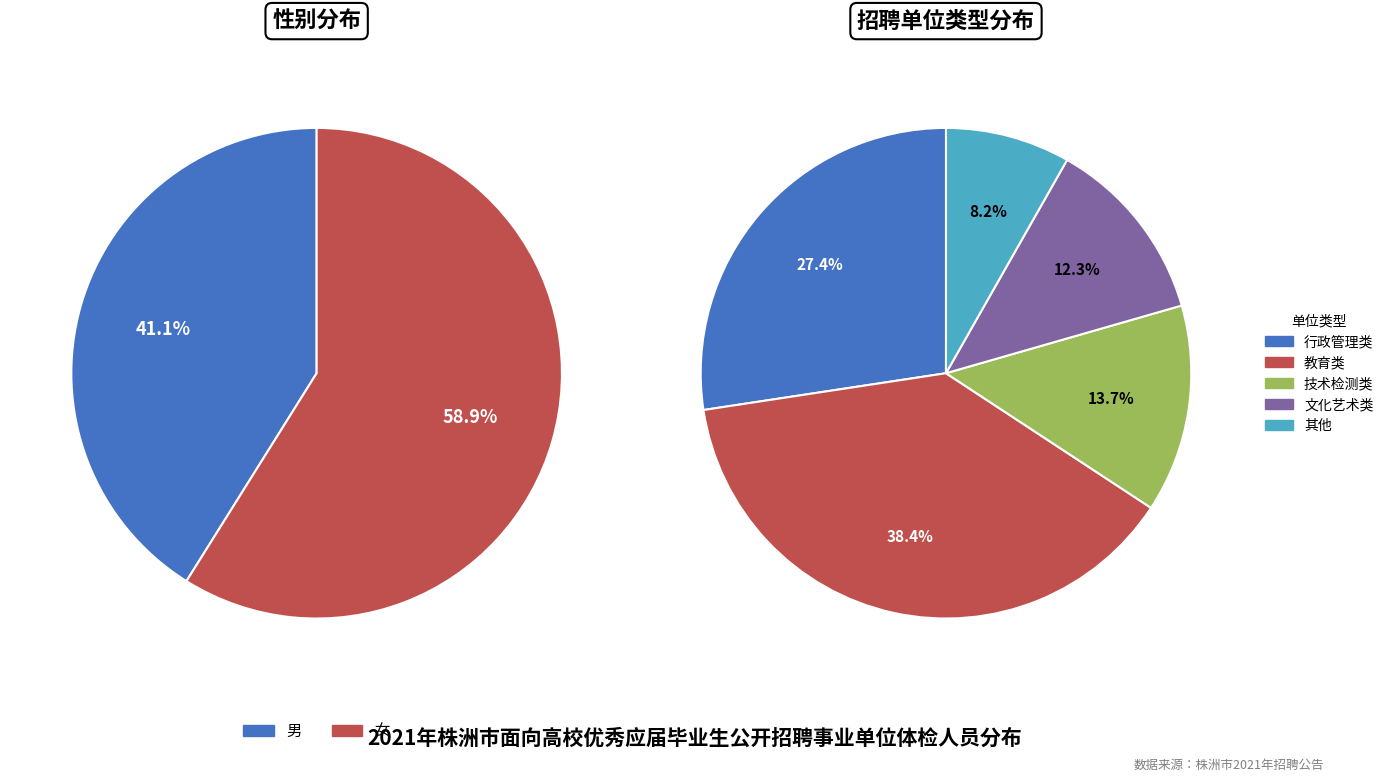

Does 女 account for over 50% of the chart?

Yes